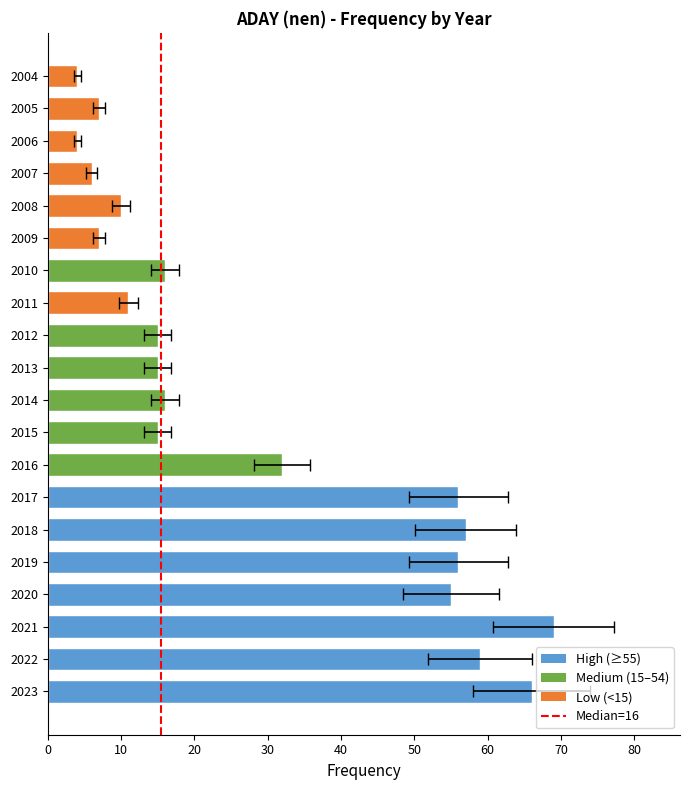

Is it true that the value at 2021 is 69?

True